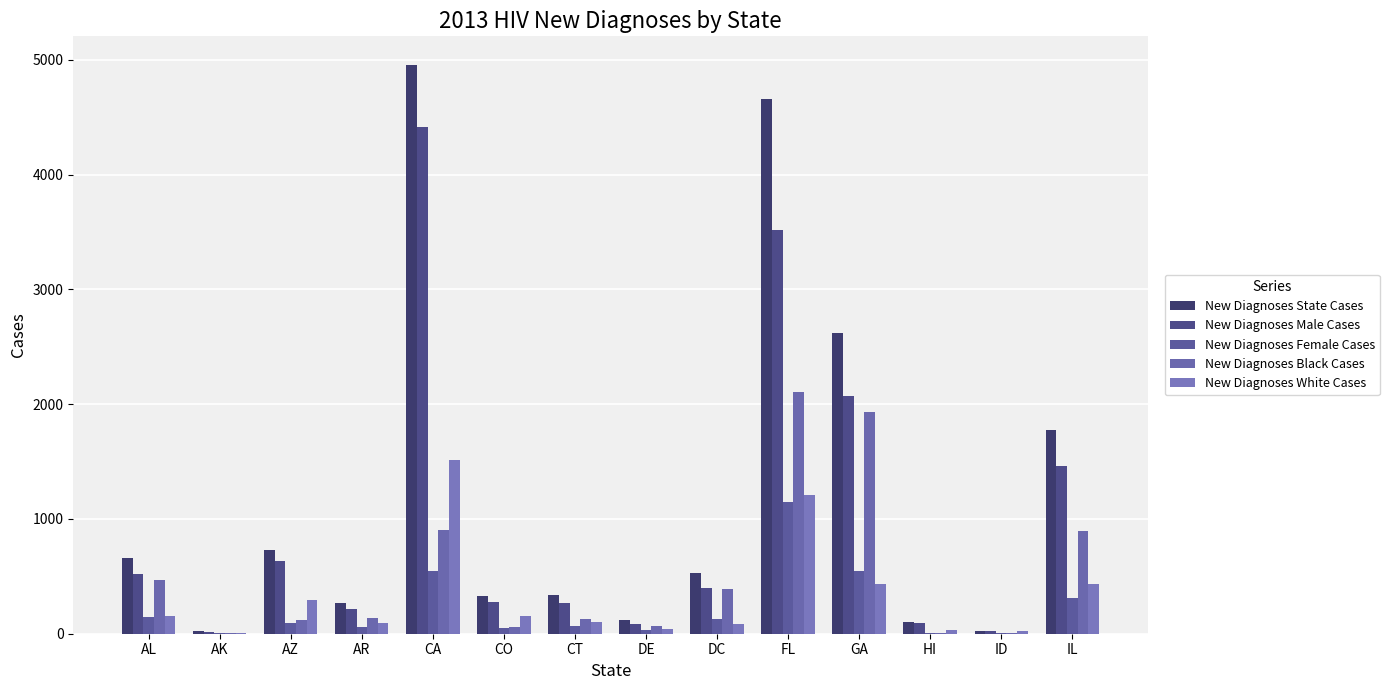

At CT, list the series in order from smallest to largest.

New Diagnoses Female Cases, New Diagnoses White Cases, New Diagnoses Black Cases, New Diagnoses Male Cases, New Diagnoses State Cases